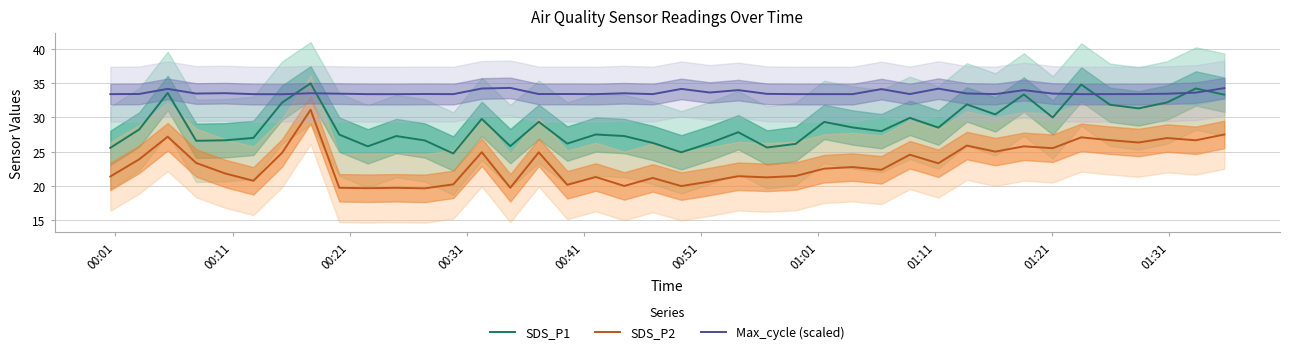

What is the minimum value for Max_cycle (scaled)?

33.4